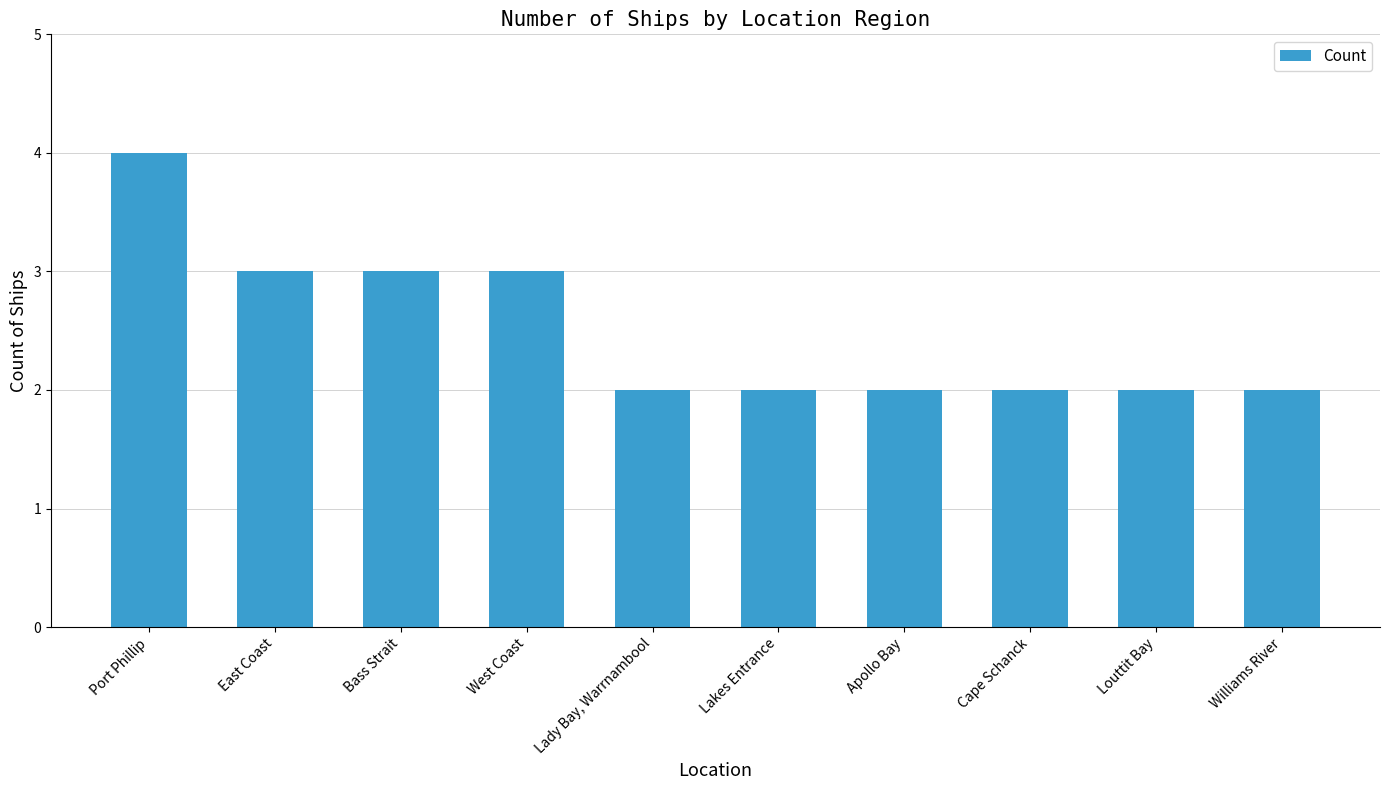

Reading left to right, extract all data points from this chart.

4	3	3	3	2	2	2	2	2	2